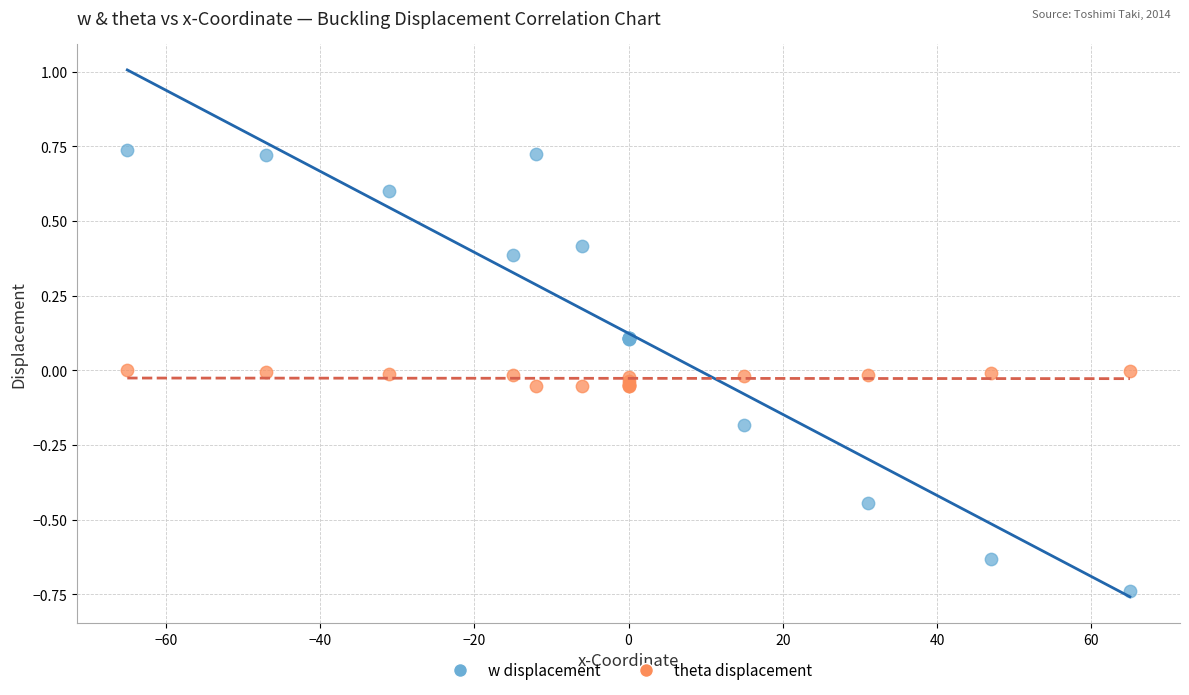

What is the X range (max minus min) for the scatter plot?

130.0